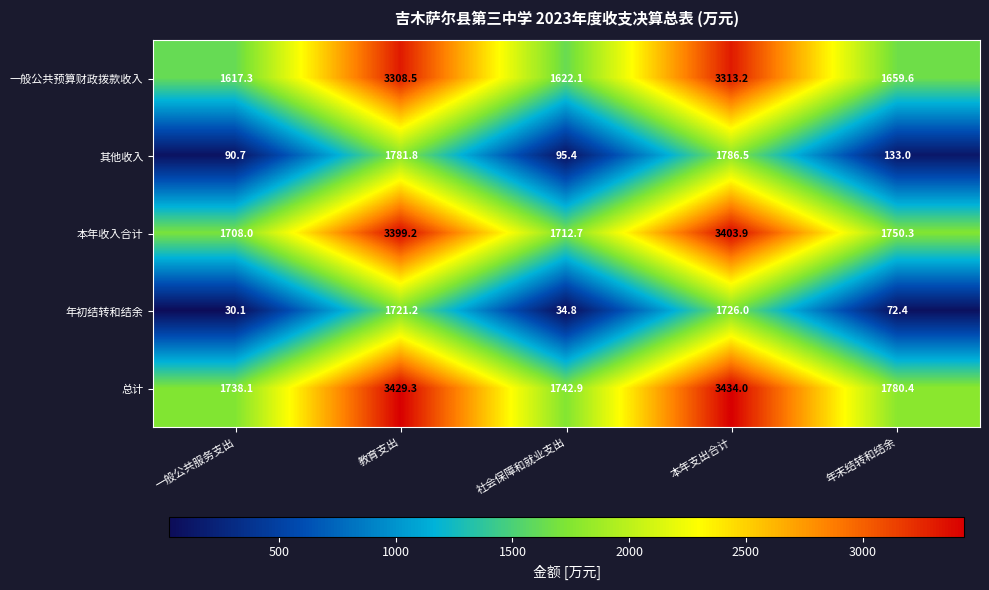

What is the total value across all series at 教育支出?

13640.0